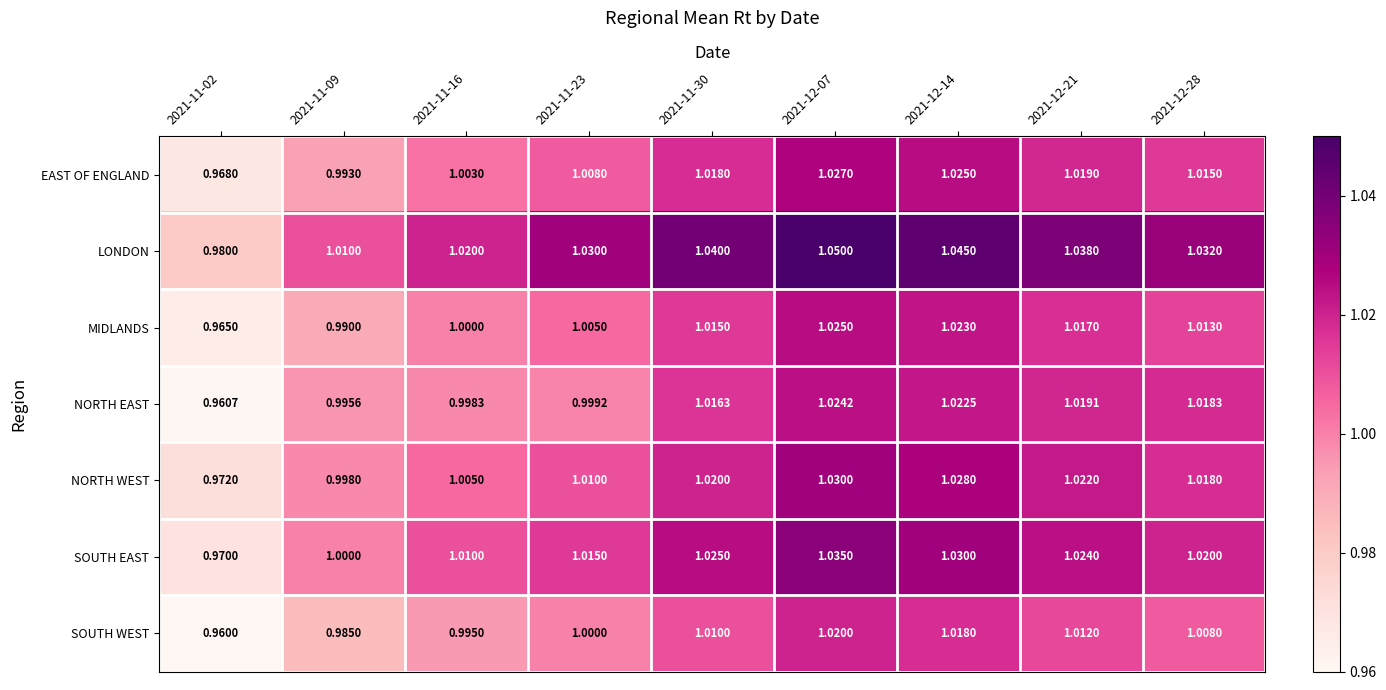

Which series has the widest spread of values?

LONDON